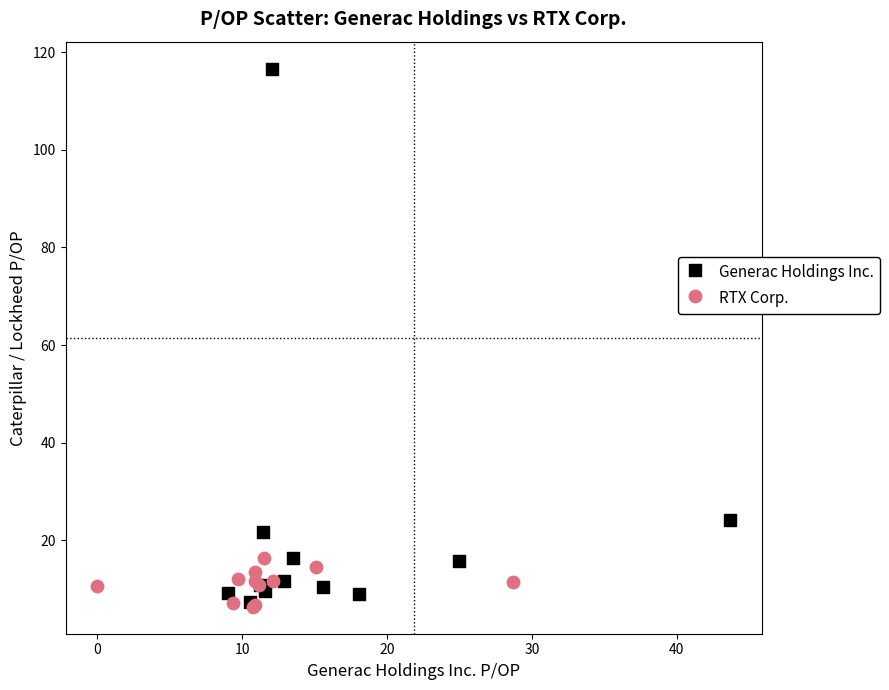

What are all the series names shown in the legend?

Generac Holdings Inc., RTX Corp.